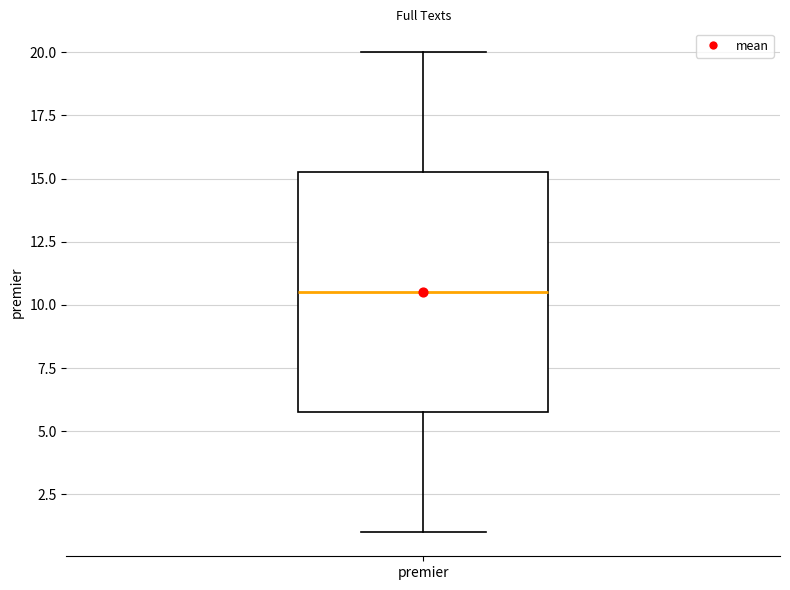

Read this box plot against the y-axis: the position of the median line, the range covered by the box, and the ends of both whiskers. The values are not printed on the chart, so give them approximately, as read against the axis.

median 10.5, box 6.0 to 15.5, whiskers 1.0 to 20.0